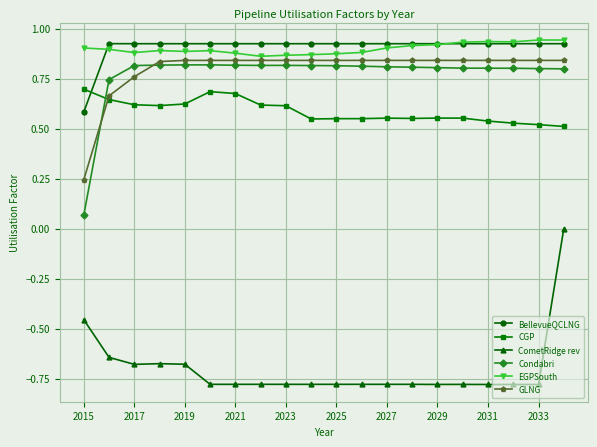

How many categories are shown in the chart?

20